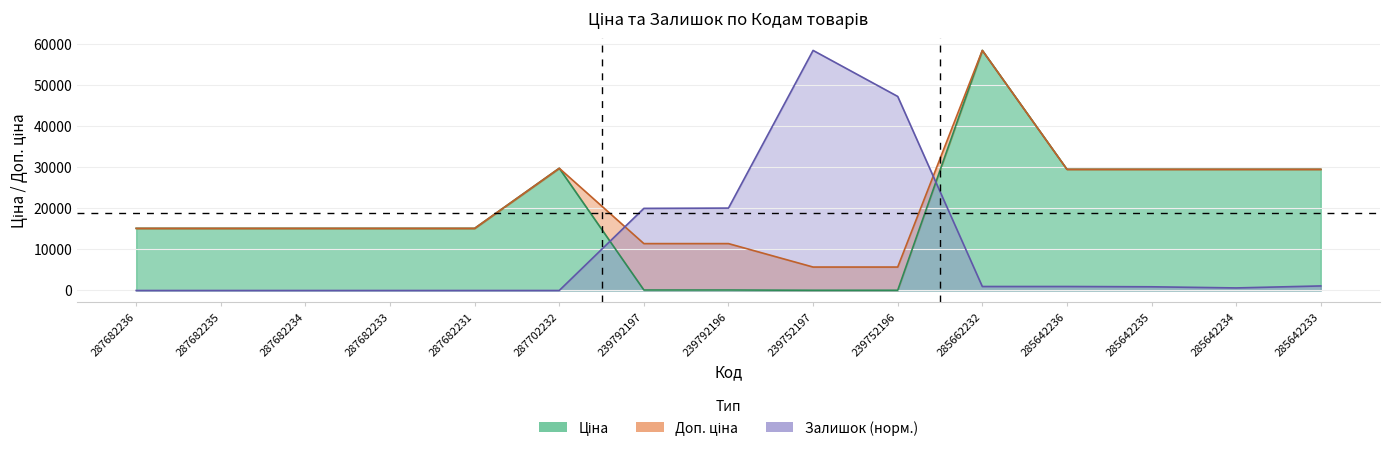

How many interior local peaks does the Доп. ціна series have?

2